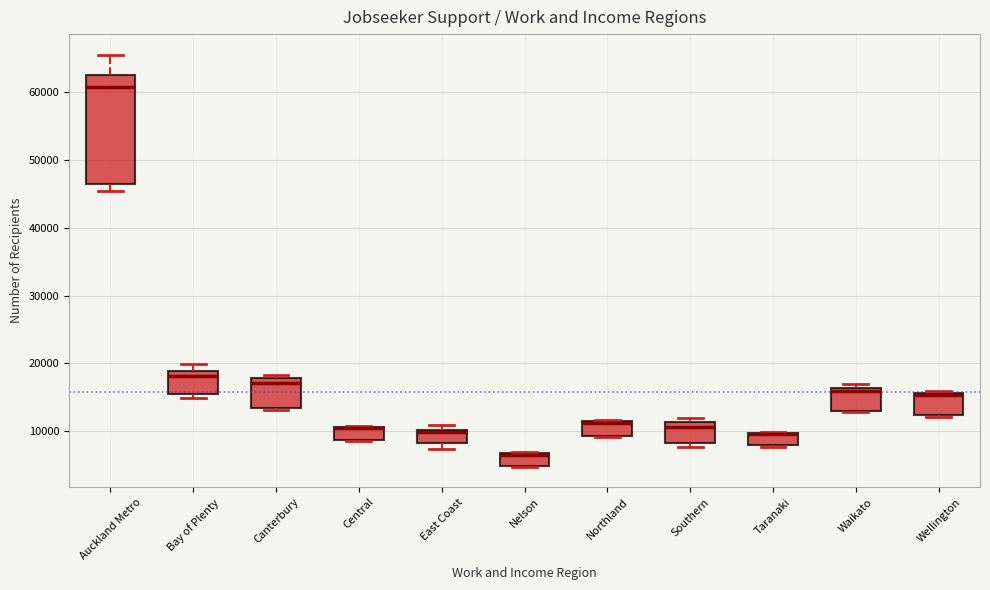

Where is the lower edge of the box for Taranaki on the y-axis? The values are not printed on the chart, so give them approximately, as read against the axis.

8000